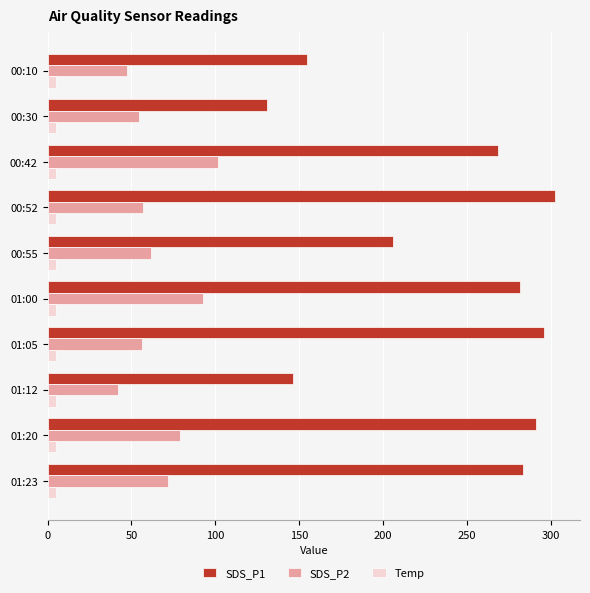

Is it true that SDS_P2 equals 42.9 at 01:20?

False